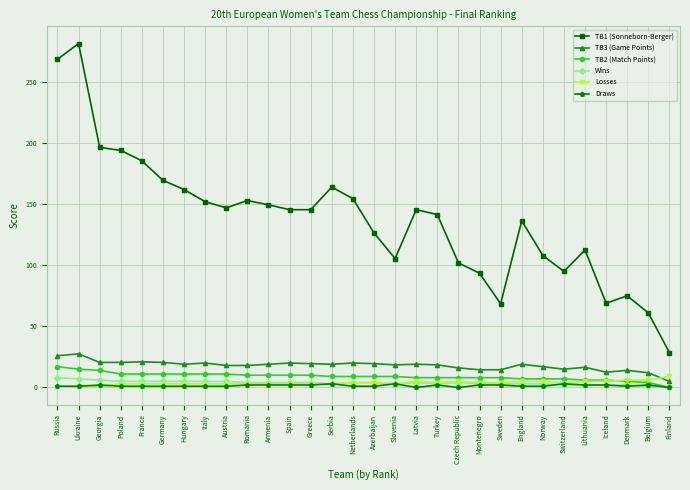

Where is the first local maximum for TB1 (Sonneborn-Berger)?

Ukraine